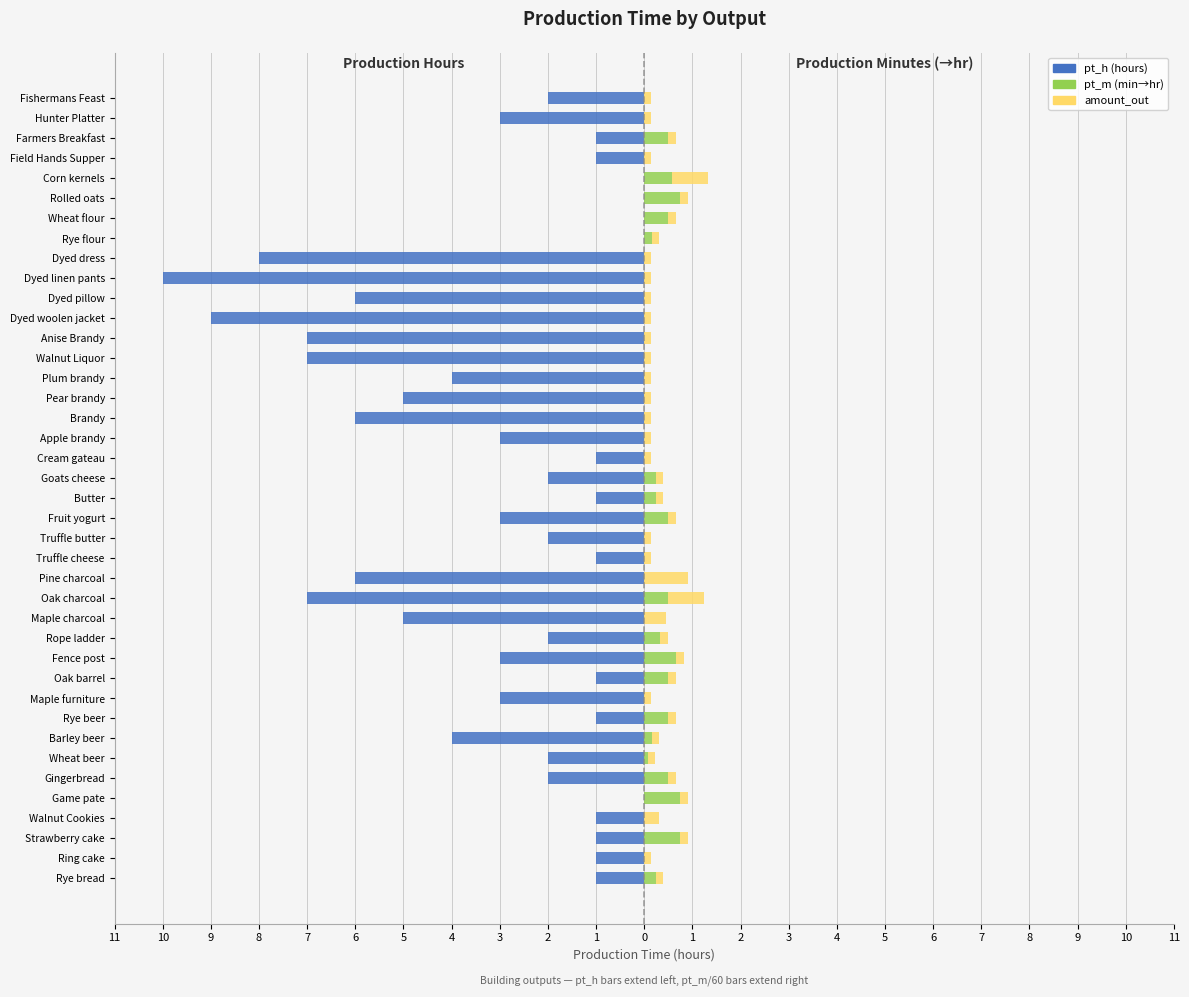

How many pt_h (hours) values are between -5 and -1?

26